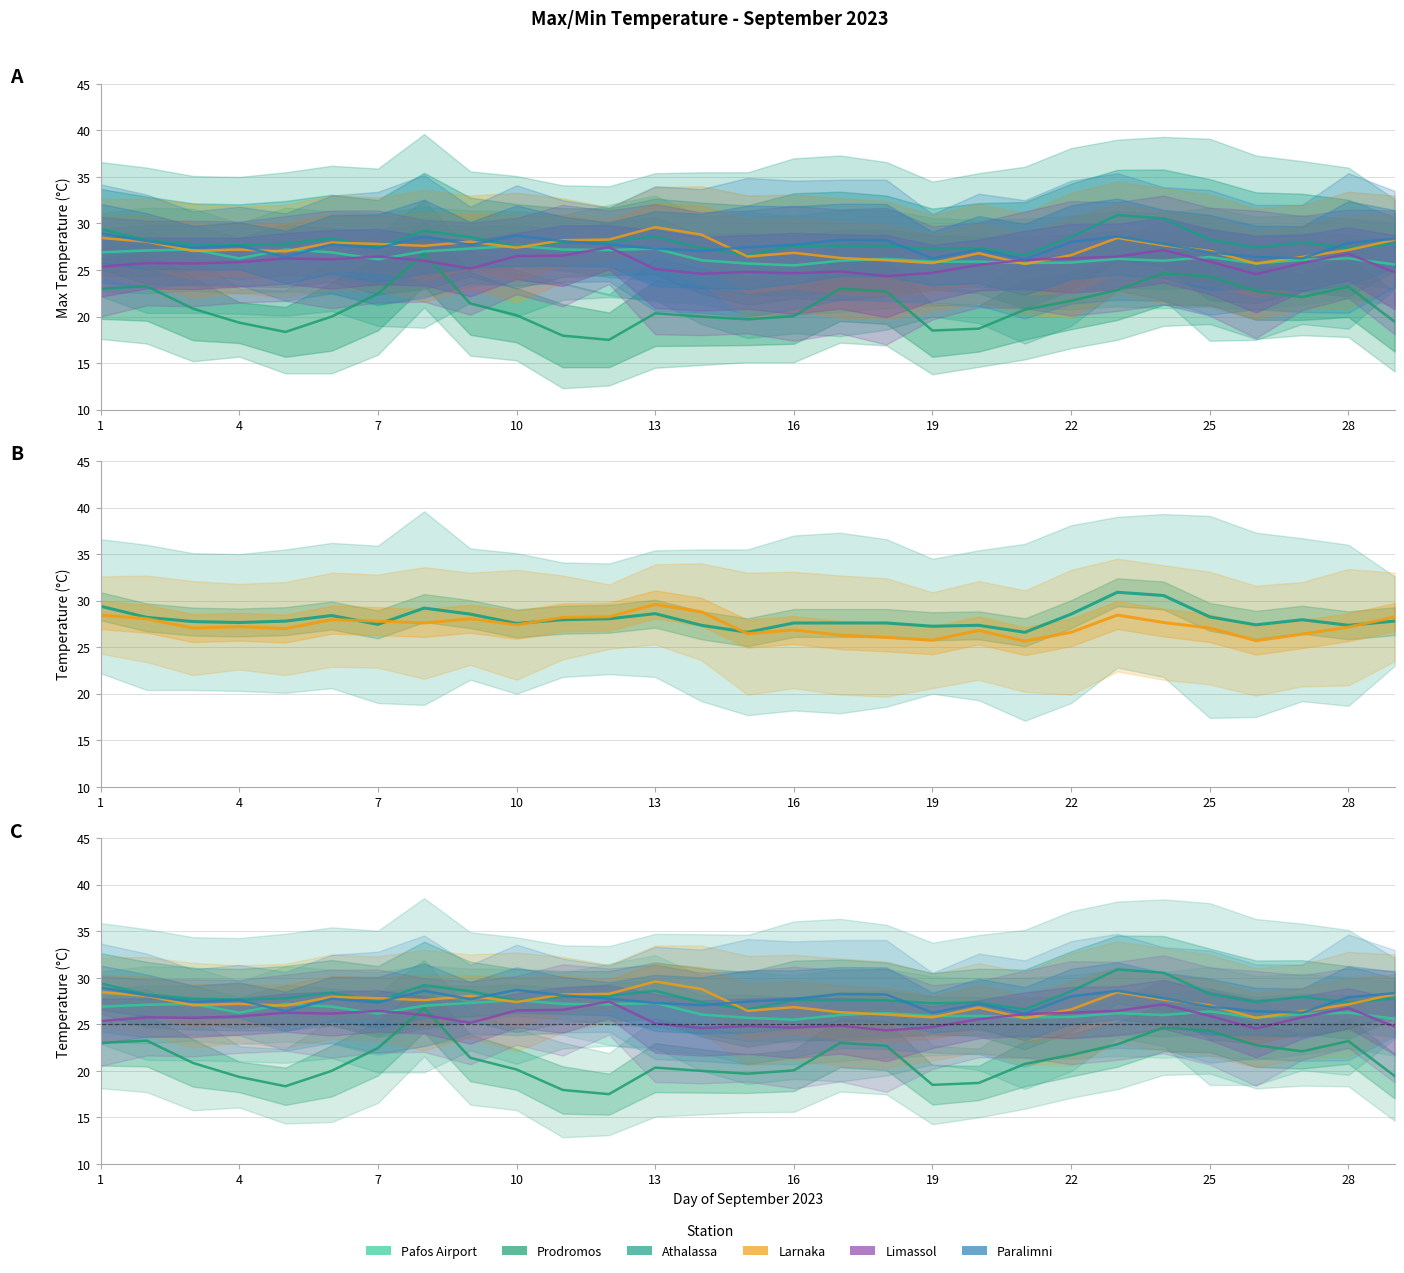

What is the difference between the second highest and minimum values in the Larnaka series?

3.2